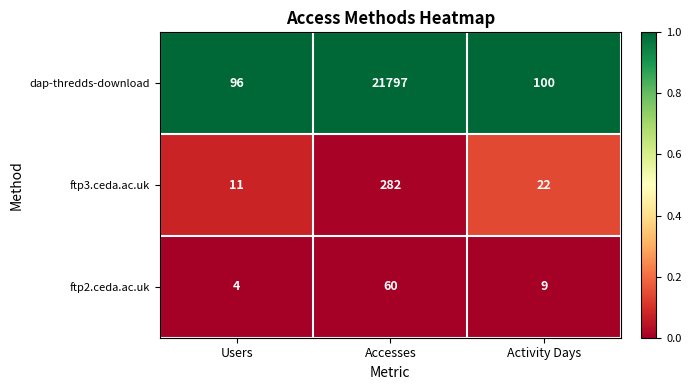

At which category is the sum across all series the highest?

Accesses